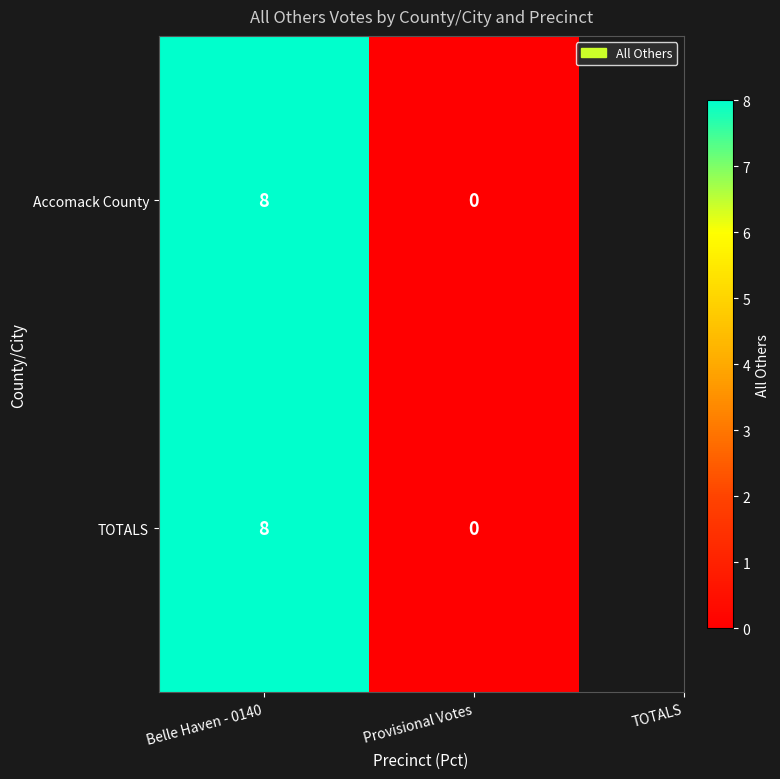

What is the total value across all series at Belle Haven - 0140?

16